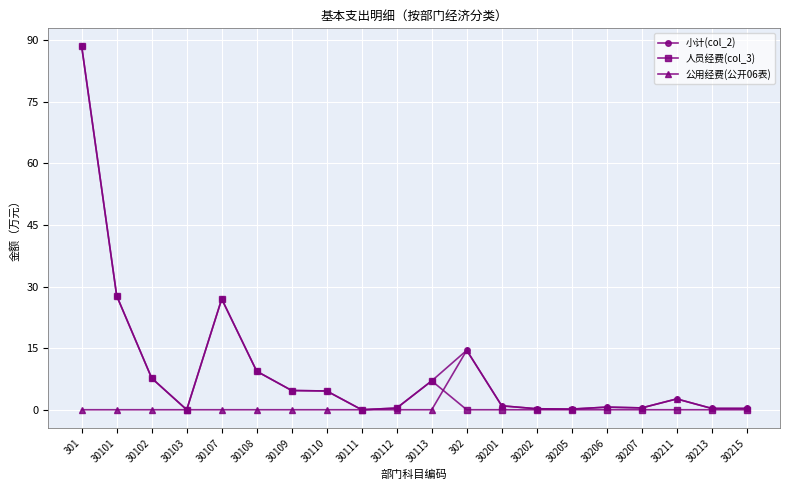

True or false: 人员经费(col_3) has more than 1 points higher than both neighbors.

True